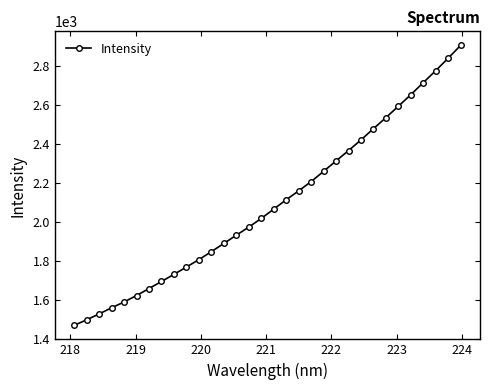

Does the chart have visible grid lines?

No